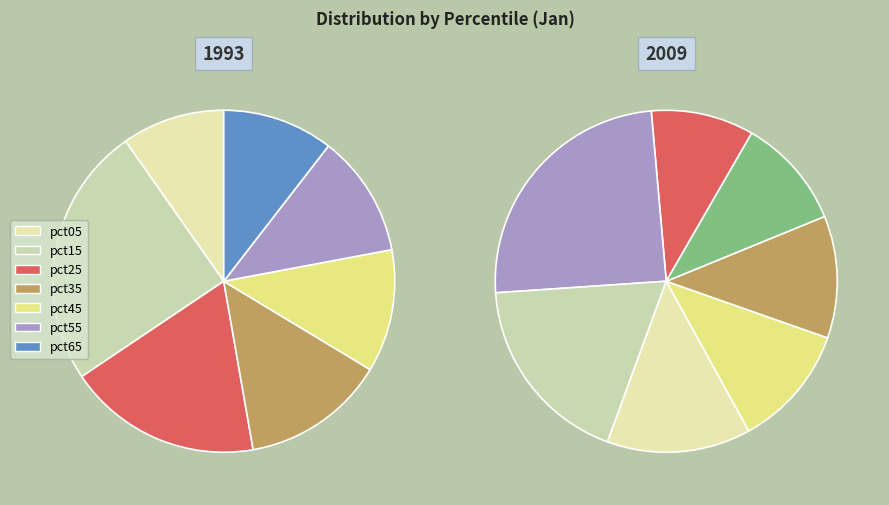

Is it true that pct95 is 24% of the pie?

False